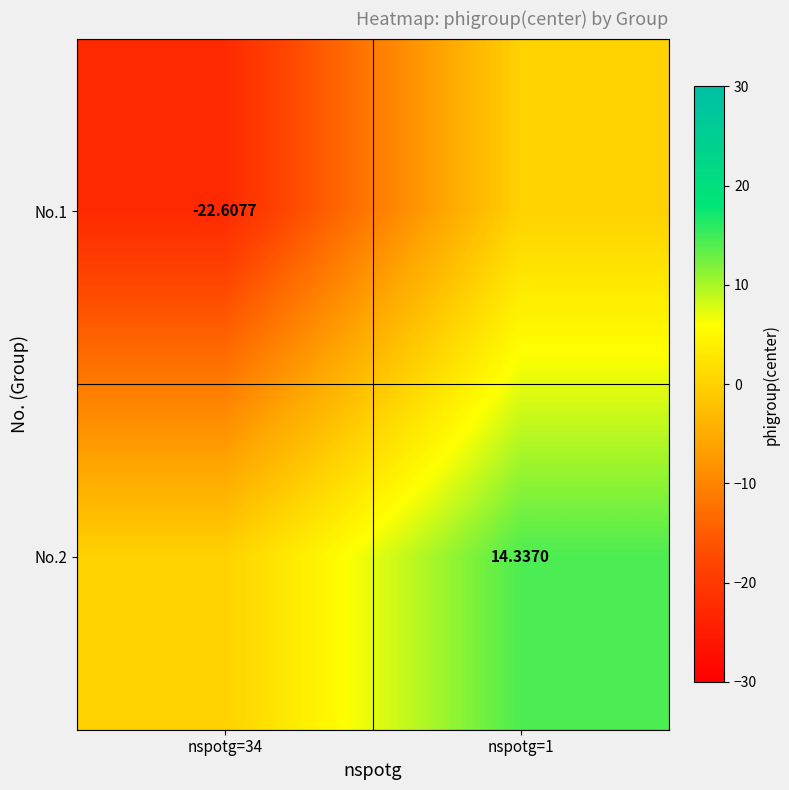

Which series has the largest range (max minus min)?

No.1